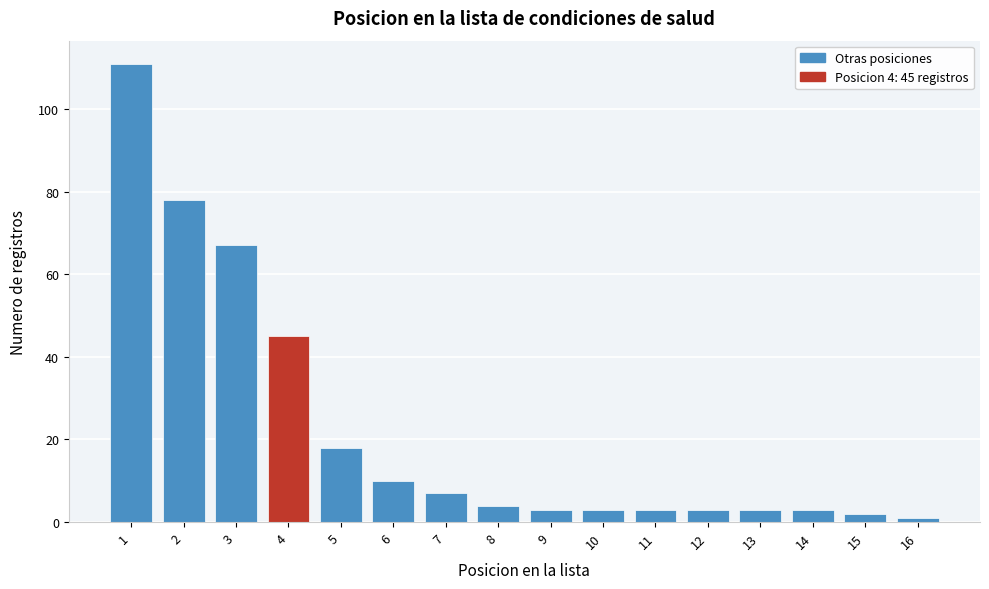

Reading left to right, transcribe all the data shown in this chart.

1=111	2=78	3=67	4=45	5=18	6=10	7=7	8=4	9=3	10=3	11=3	12=3	13=3	14=3	15=2	16=1